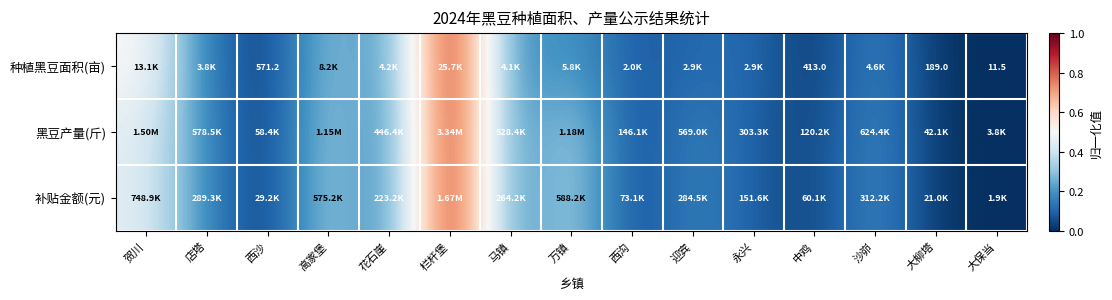

The 种植黑豆面积(亩) series shows 0.3 at 高家堡. True or false?

True